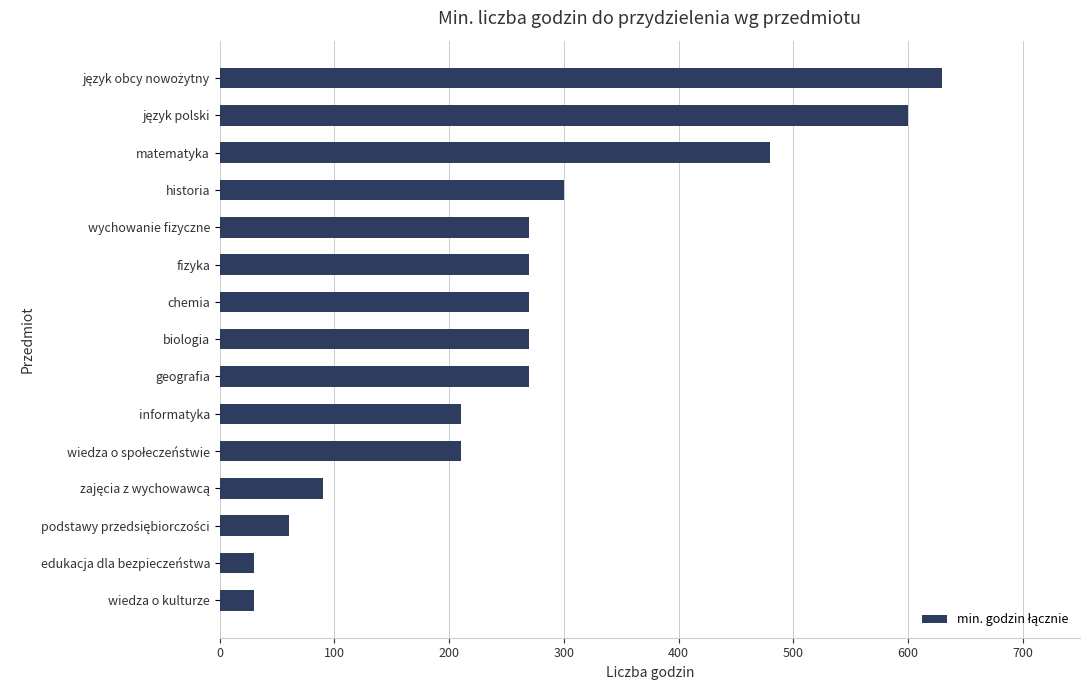

The chart shows a value of 436 at geografia. True or false?

False